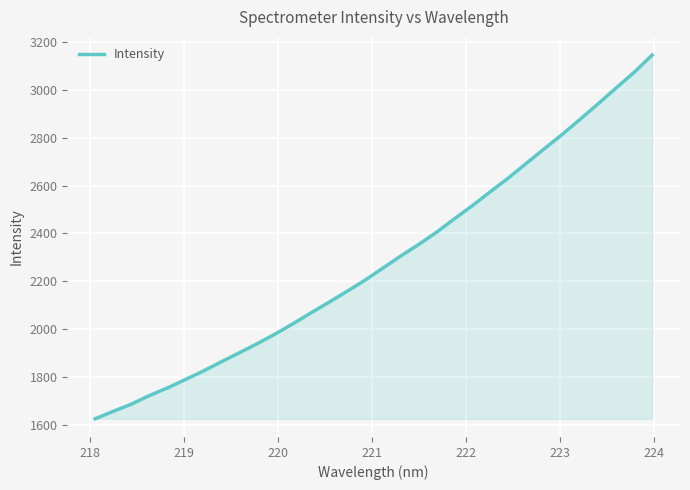

What is the maximum value shown in the chart?

3145.8